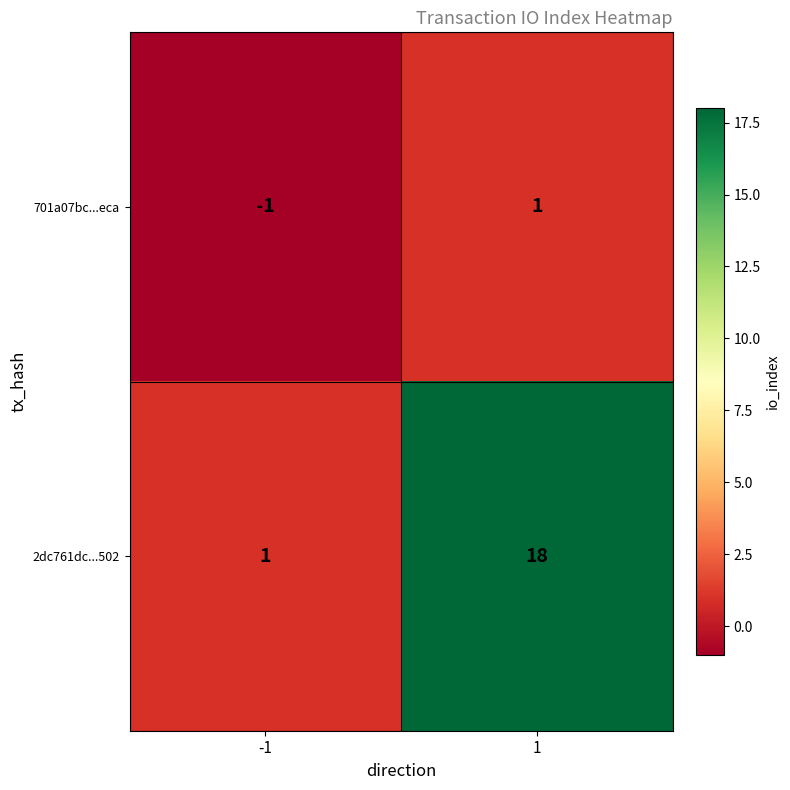

What is the difference between the highest and lowest values at 1?

17